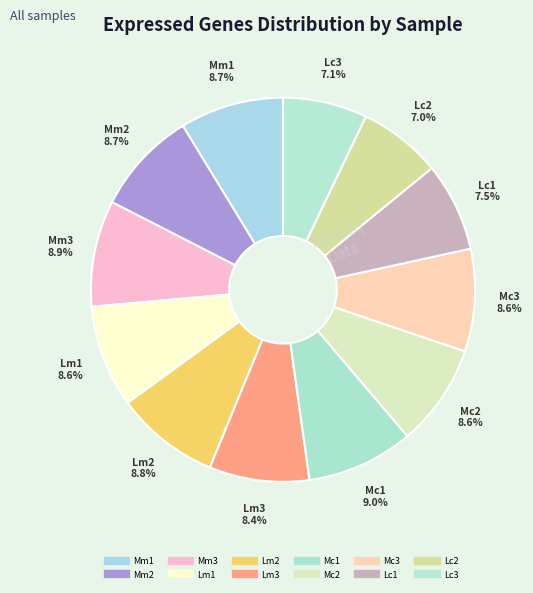

The Lc1 slice represents 18% of the pie. True or false?

False